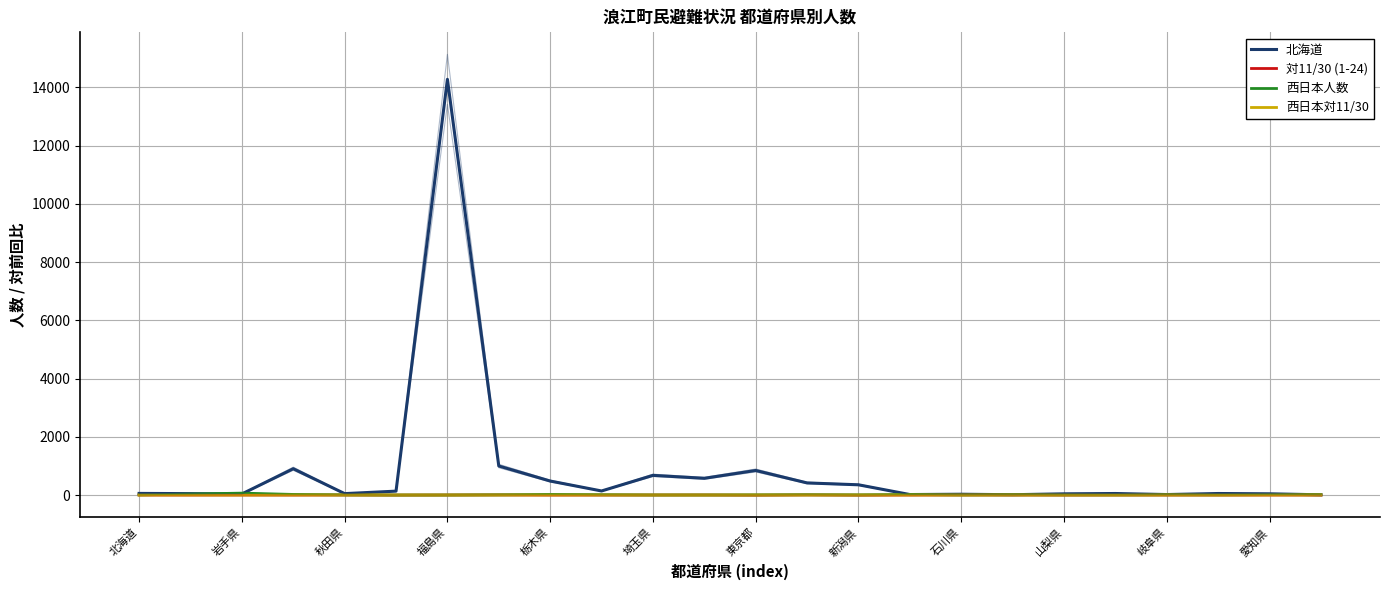

What is the difference between the 対11/30 (1-24) values at 愛知県 and 19?

1